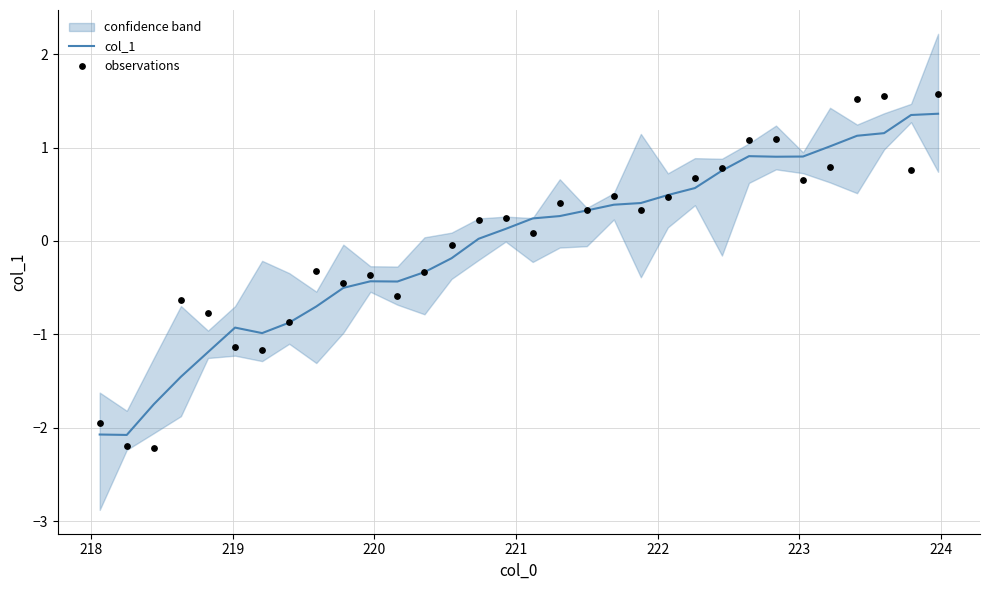

Which series reaches the maximum Y coordinate?

observations